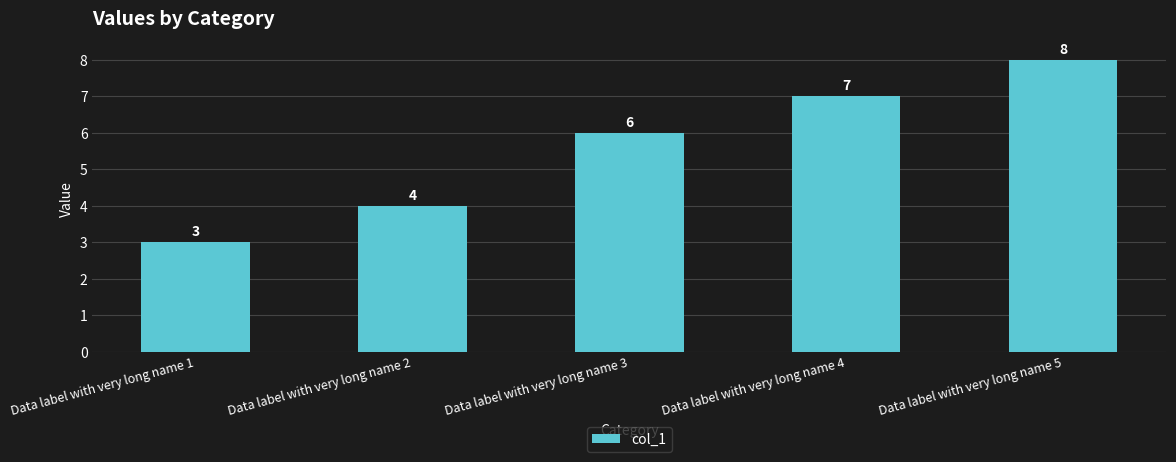

Reading right to left, what are all the values shown in this chart?

8	7	6	4	3